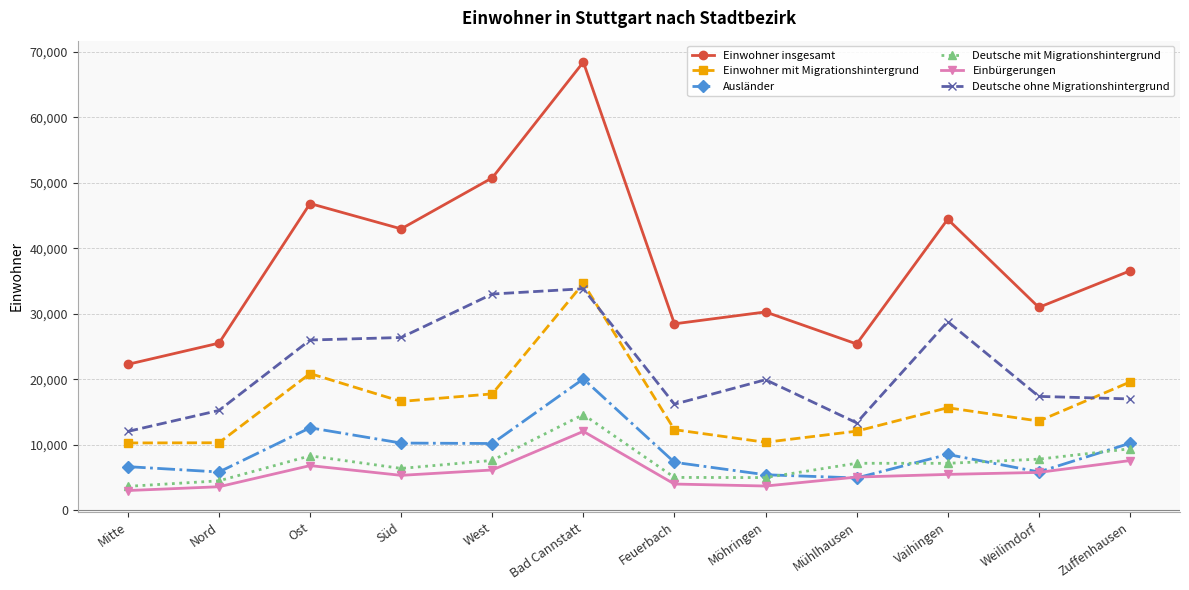

True or false: Deutsche ohne Migrationshintergrund has more than 0 interior local peaks.

True